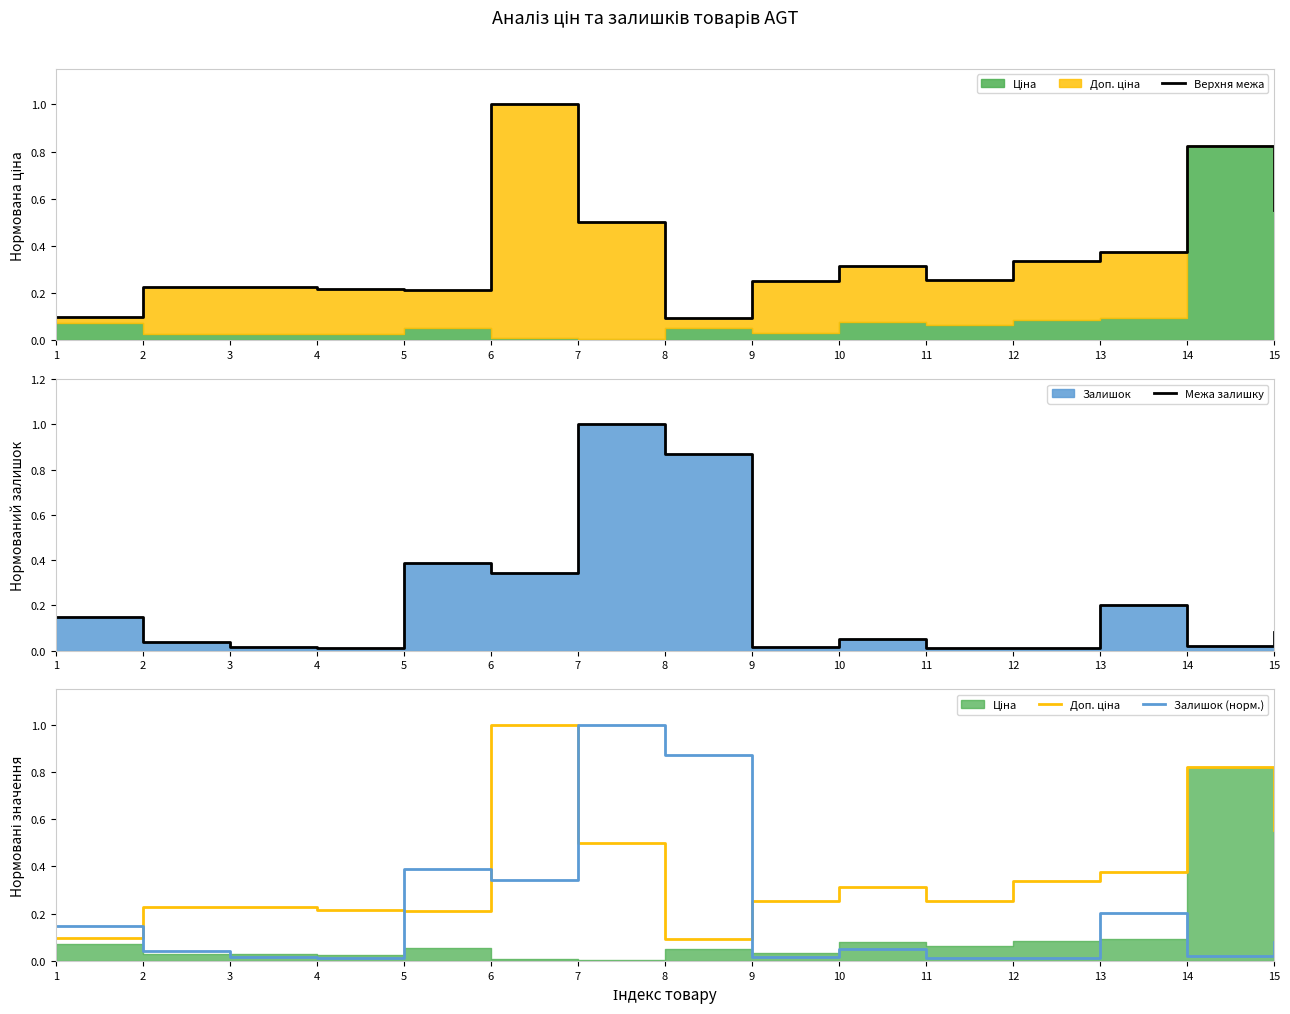

Between 1 and 9, which series saw the biggest shift?

Верхня межа